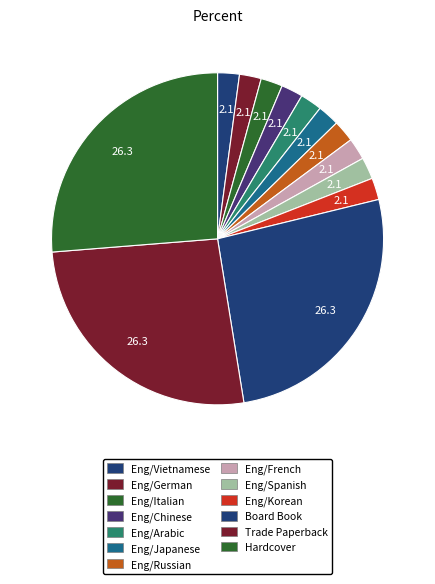

Count the number of slices in the pie.

13